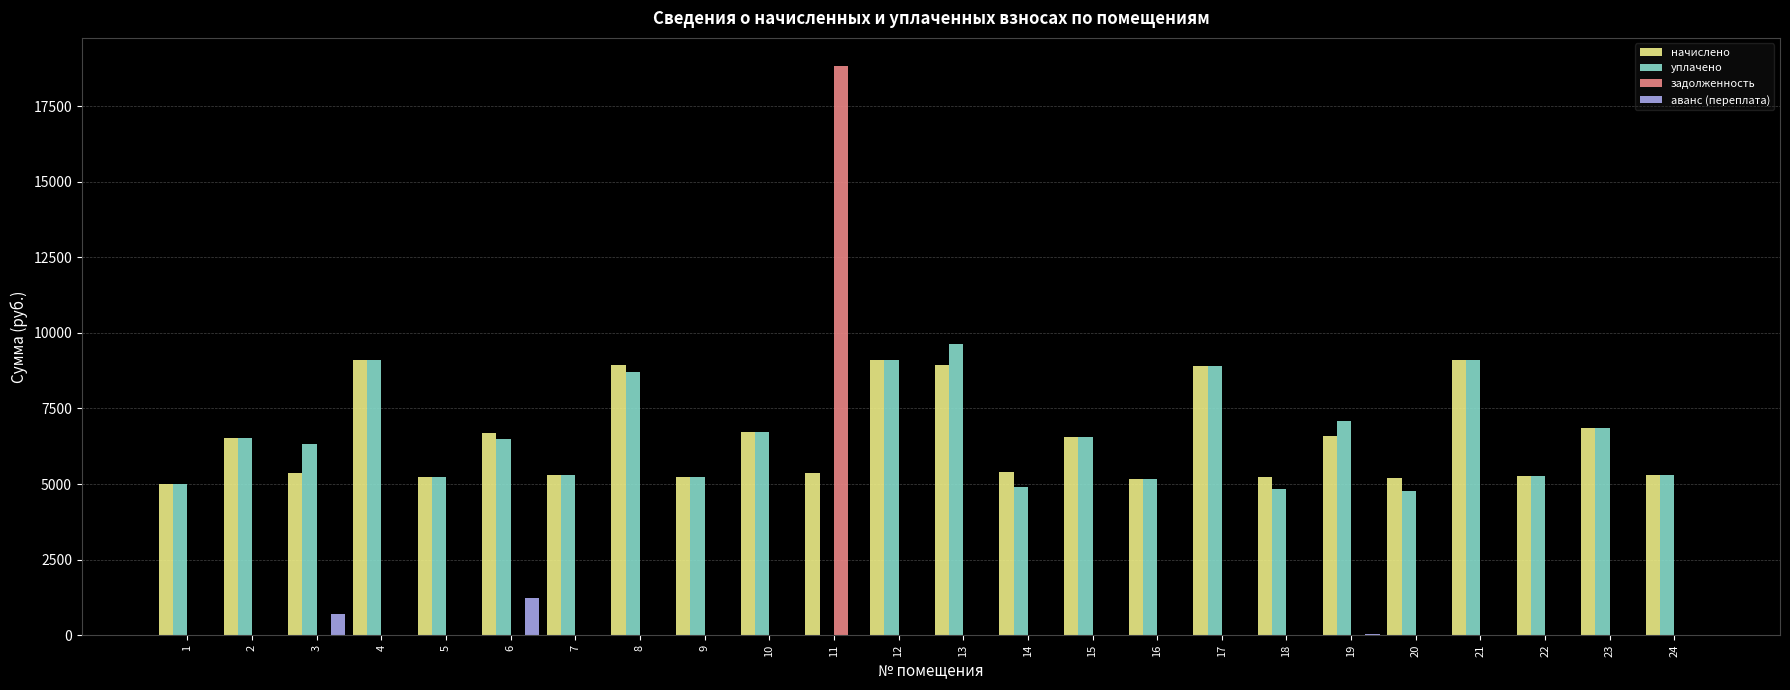

What is the sum of all аванс (переплата) values?

1988.4